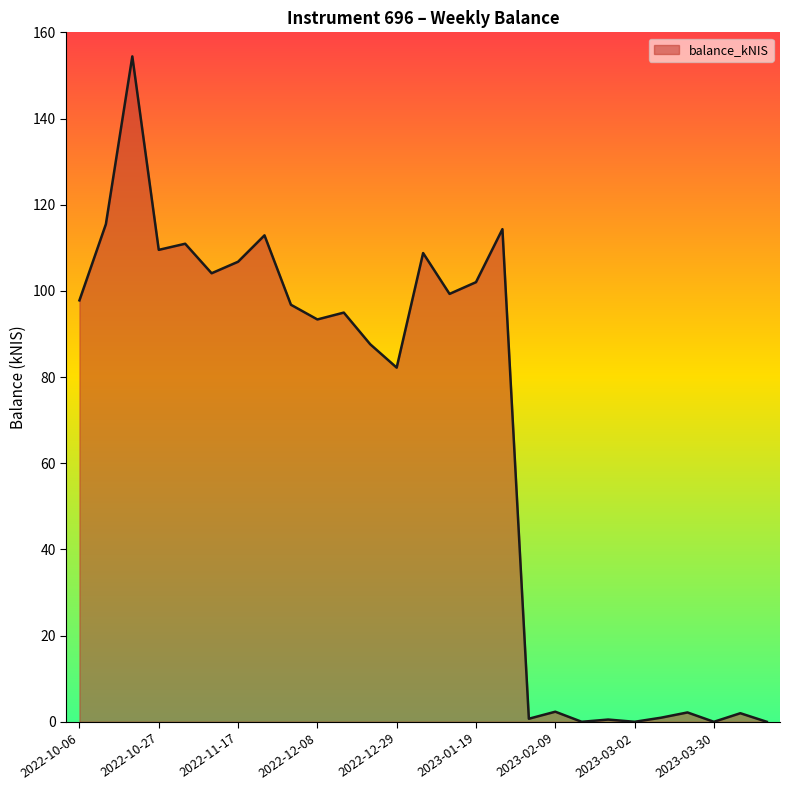

What is the difference between the maximum and minimum values?

154.4